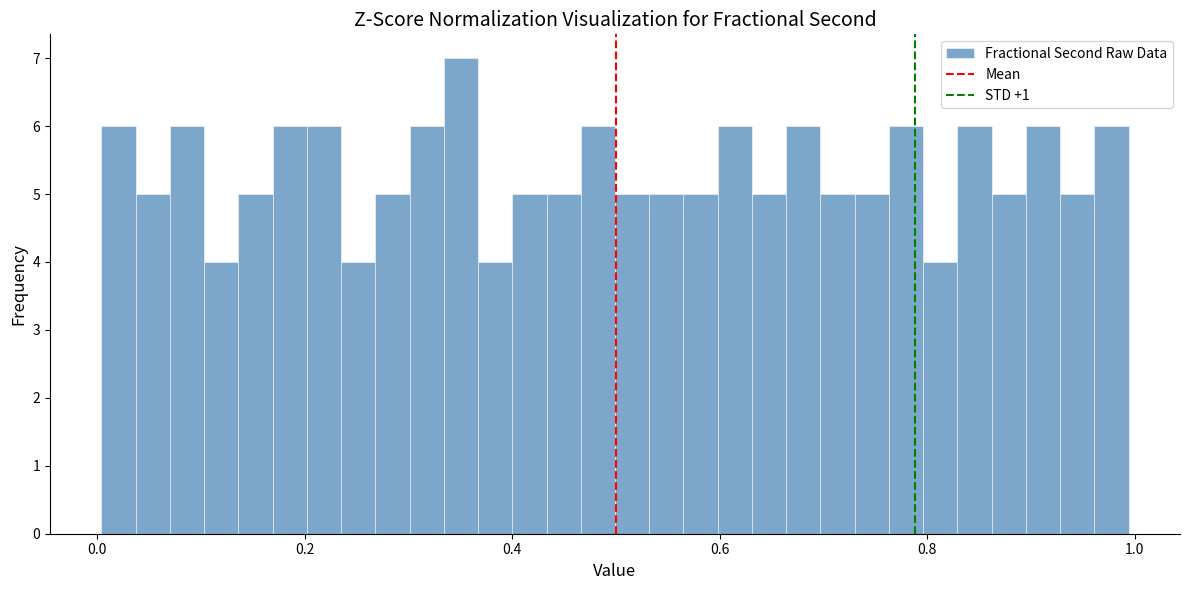

Read against the x-axis, roughly where is the centre of the tallest bar?

0.36